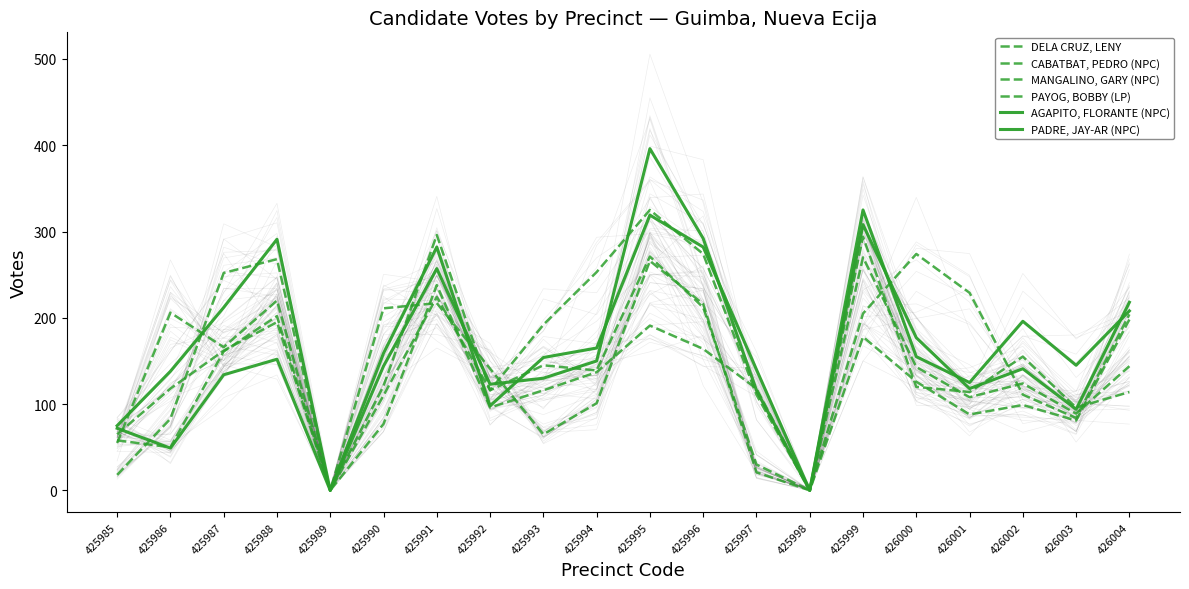

Reading right to left, extract all data points from this chart.

DELA CRUZ, LENY: 426004=114	426003=96	426002=155	426001=114	426000=120	425999=294	425998=0	425997=30	425996=212	425995=271	425994=139	425993=145	425992=116	425991=224	425990=110	425989=0	425988=268	425987=252	425986=83	425985=18
CABATBAT, PEDRO (NPC): 426004=198	426003=81	426002=99	426001=88	426000=126	425999=178	425998=0	425997=118	425996=164	425995=191	425994=137	425993=116	425992=96	425991=238	425990=77	425989=0	425988=202	425987=161	425986=50	425985=58
MANGALINO, GARY (NPC): 426004=204	426003=84	426002=111	426001=229	426000=274	425999=205	425998=0	425997=111	425996=274	425995=325	425994=253	425993=192	425992=116	425991=296	425990=121	425989=0	425988=195	425987=162	425986=118	425985=65
PAYOG, BOBBY (LP): 426004=144	426003=89	426002=124	426001=108	426000=143	425999=270	425998=0	425997=21	425996=216	425995=266	425994=101	425993=65	425992=141	425991=217	425990=211	425989=0	425988=220	425987=166	425986=206	425985=55
AGAPITO, FLORANTE (NPC): 426004=208	426003=145	426002=196	426001=125	426000=155	425999=325	425998=0	425997=140	425996=282	425995=319	425994=165	425993=154	425992=98	425991=282	425990=159	425989=0	425988=291	425987=212	425986=138	425985=75
PADRE, JAY-AR (NPC): 426004=218	426003=94	426002=141	426001=118	426000=177	425999=308	425998=0	425997=116	425996=292	425995=396	425994=150	425993=130	425992=123	425991=257	425990=144	425989=0	425988=152	425987=134	425986=49	425985=72